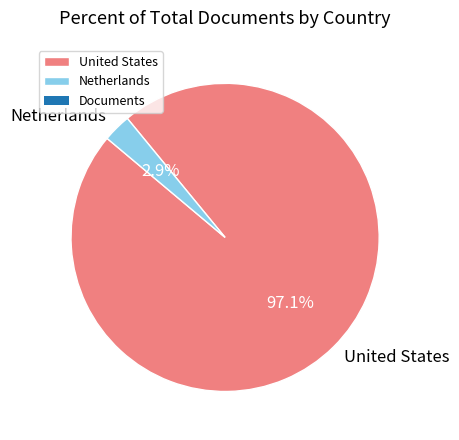

Which has a higher value, Netherlands or United States?

United States